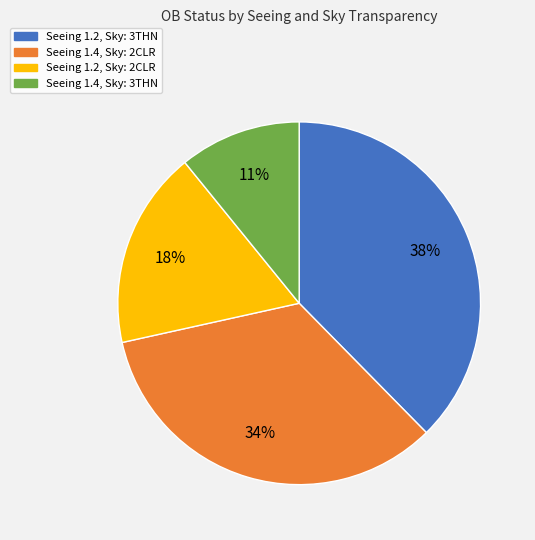

Count the number of slices in the pie.

4